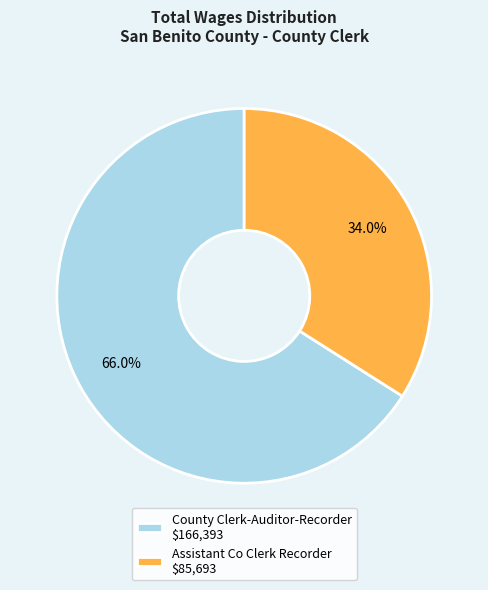

Rank the categories by value from highest to lowest.

County Clerk-Auditor-Recorder, Assistant Co Clerk Recorder